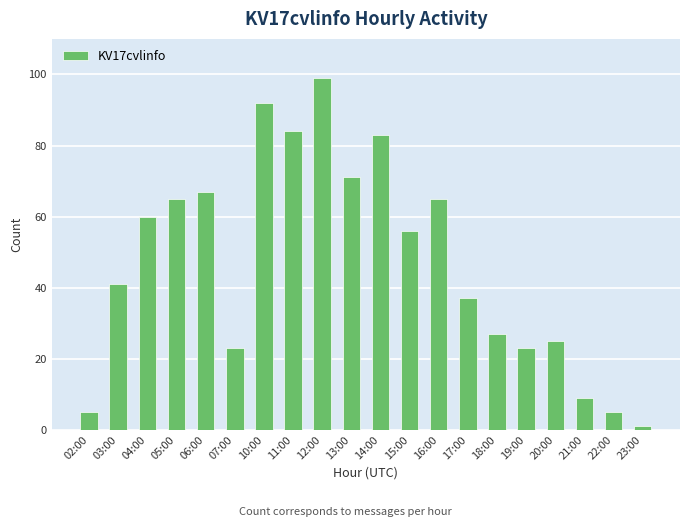

Read the value at 13:00.

71